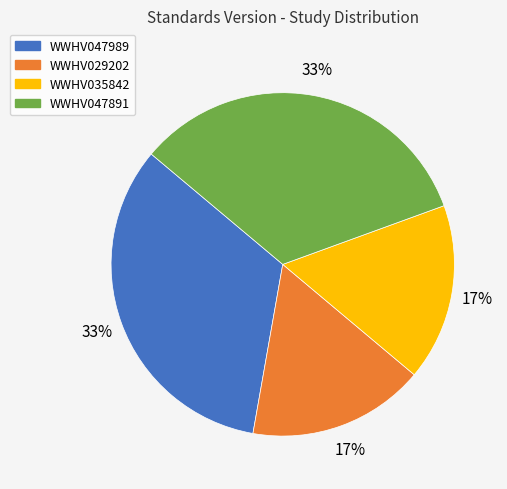

The WWHV047891 slice represents 23% of the pie. True or false?

False